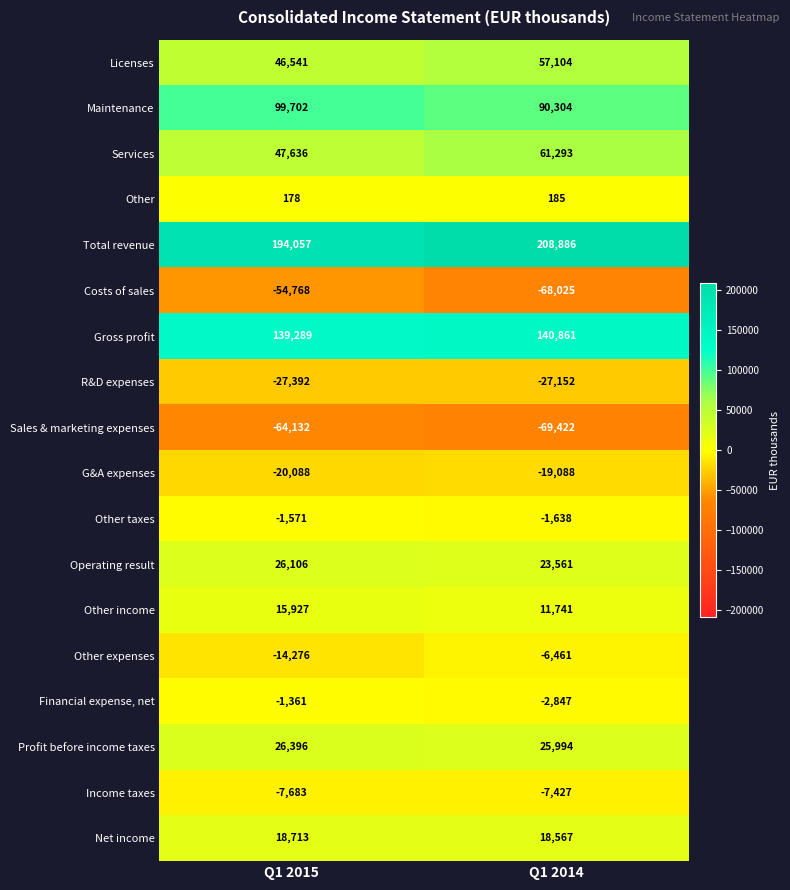

List the labels in order of R&D expenses value, smallest first.

Q1 2015, Q1 2014